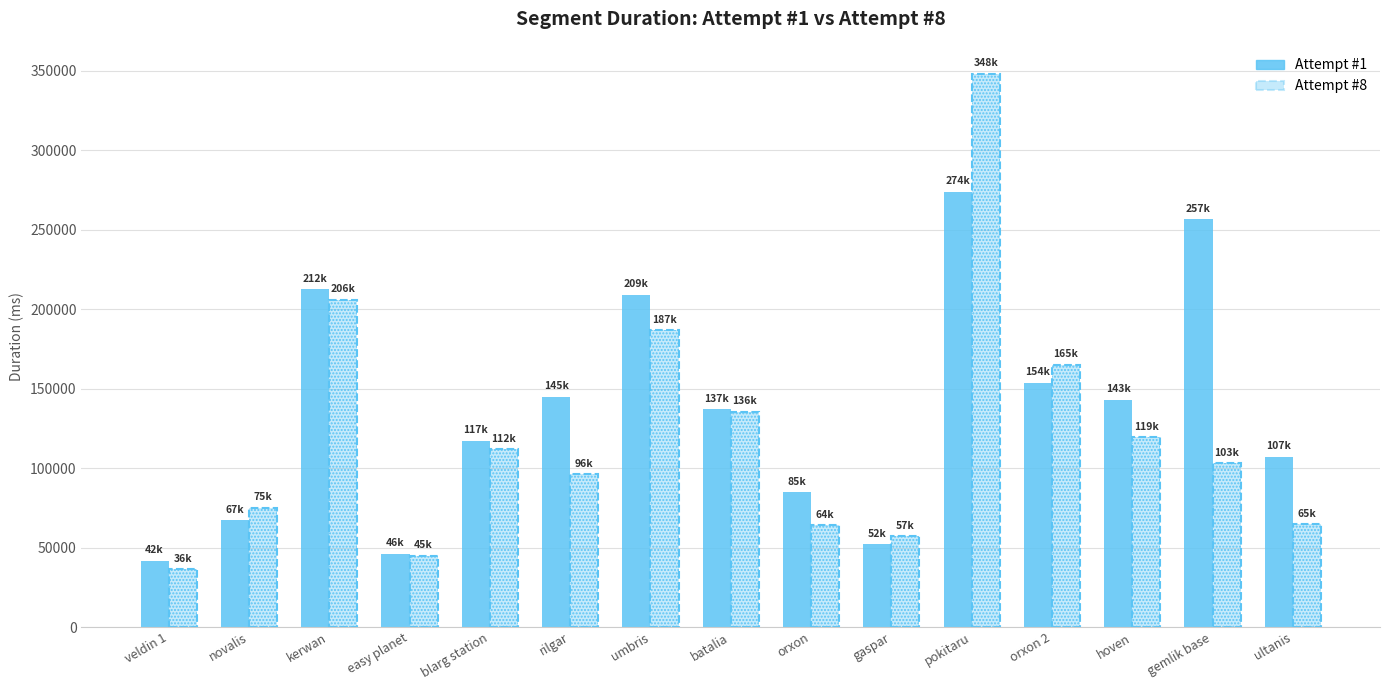

What is the approximate value of Attempt #1 at kerwan?

212495